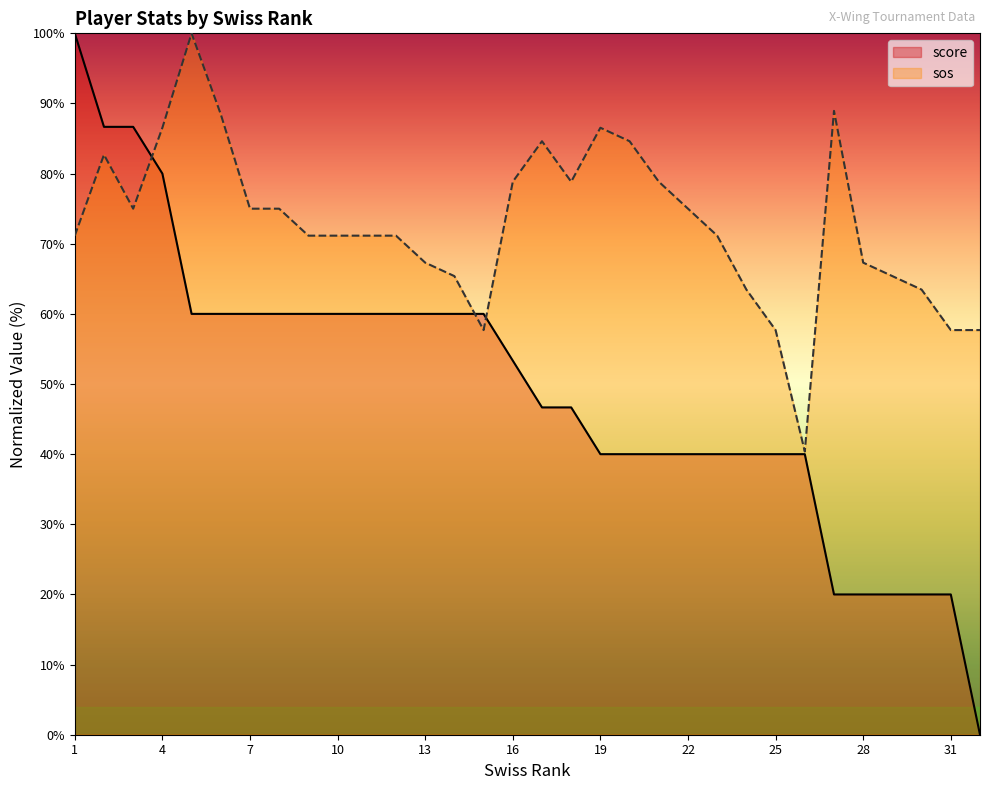

How many positive values does the score series have?

31